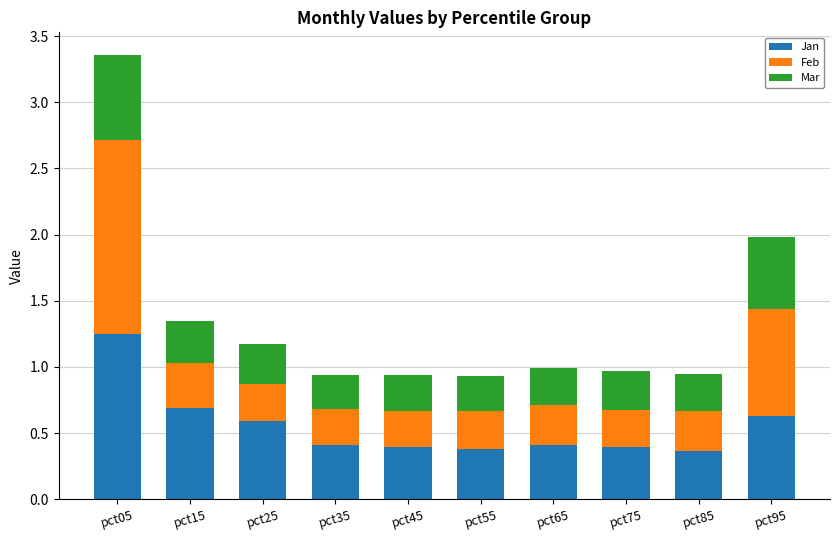

Is it true that Jan equals 0.4 at pct35?

True